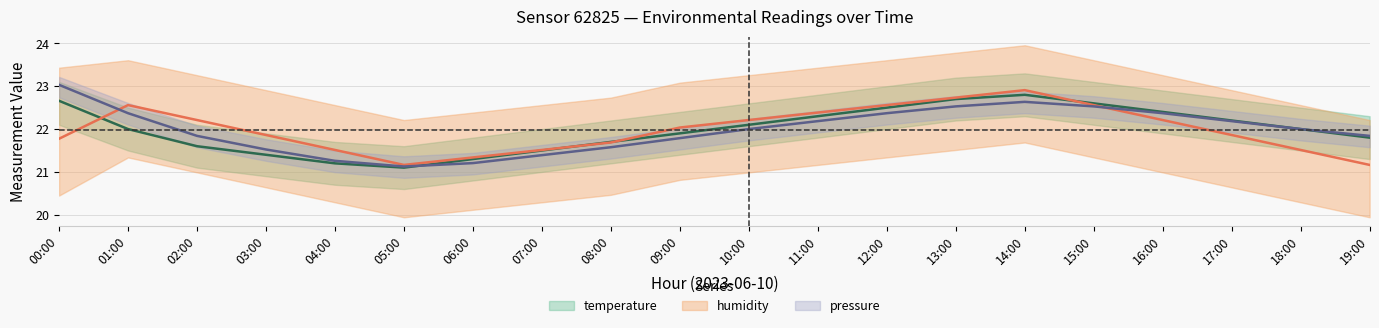

Between 00:00 and 06:00, which series saw the biggest shift?

pressure